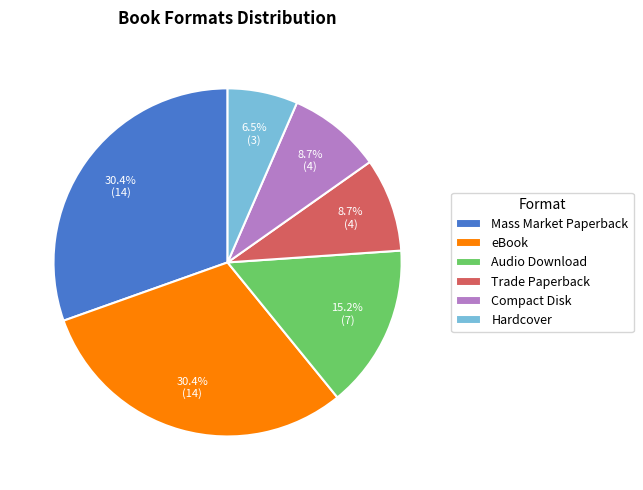

What percentage is the Audio Download slice, to the nearest percent?

15%